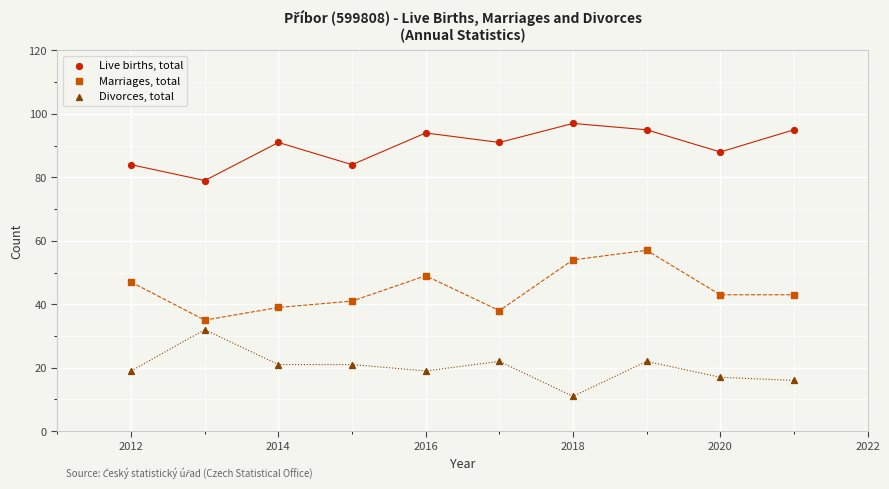

Across all data points, what is the range of X values (max minus min)?

9